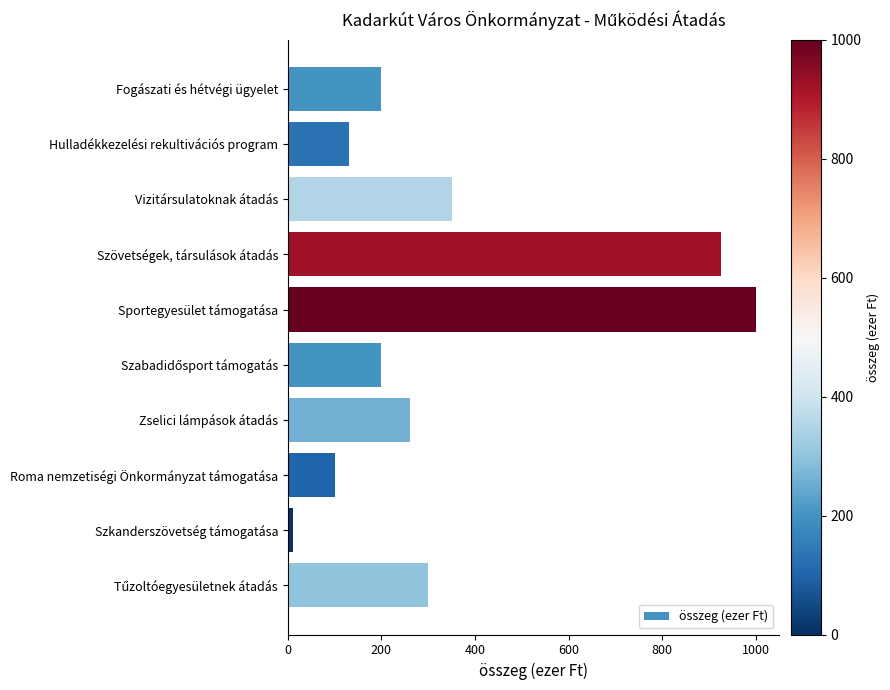

What is the average value?

348